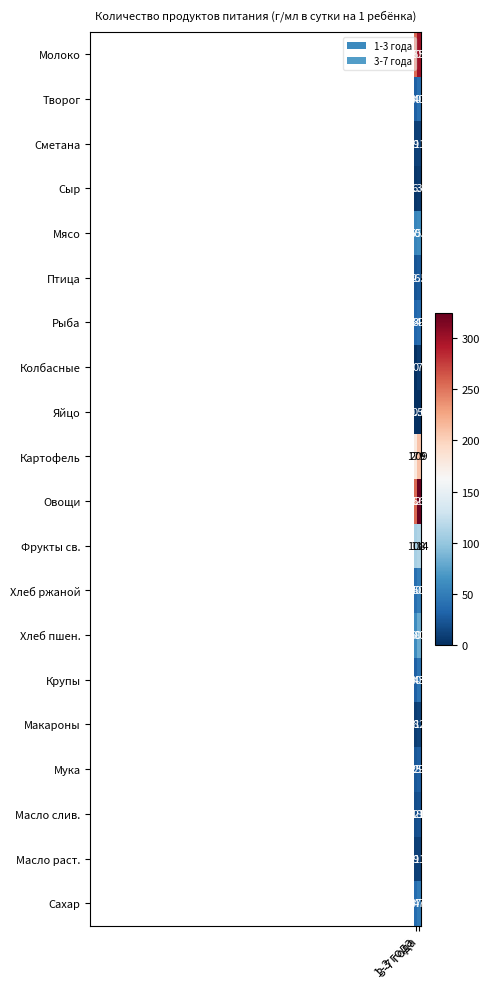

What is the sum of all Макароны values?

20.0